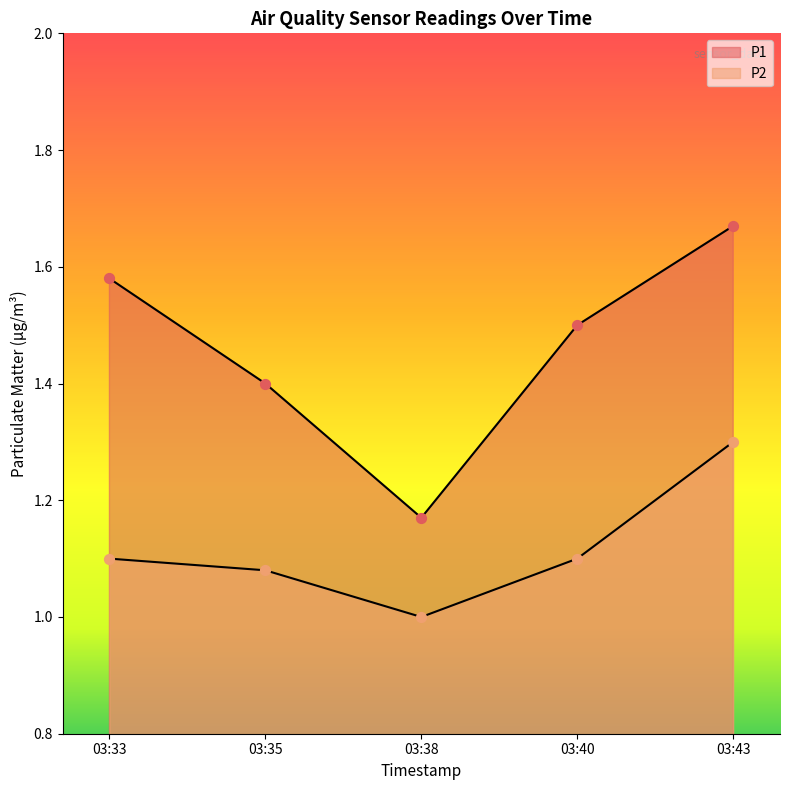

Which series has the widest spread of Y values?

P1